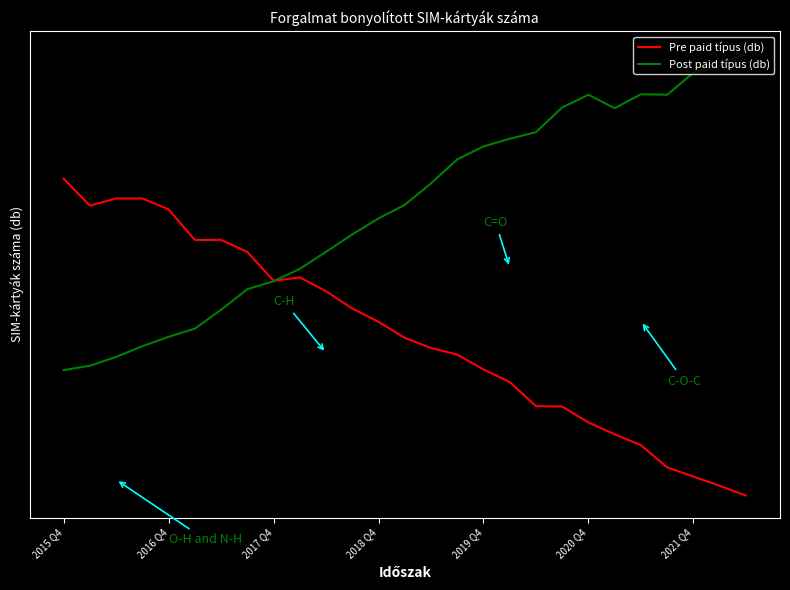

List the series in order of their peak value, highest first.

Post paid típus (db), Pre paid típus (db)